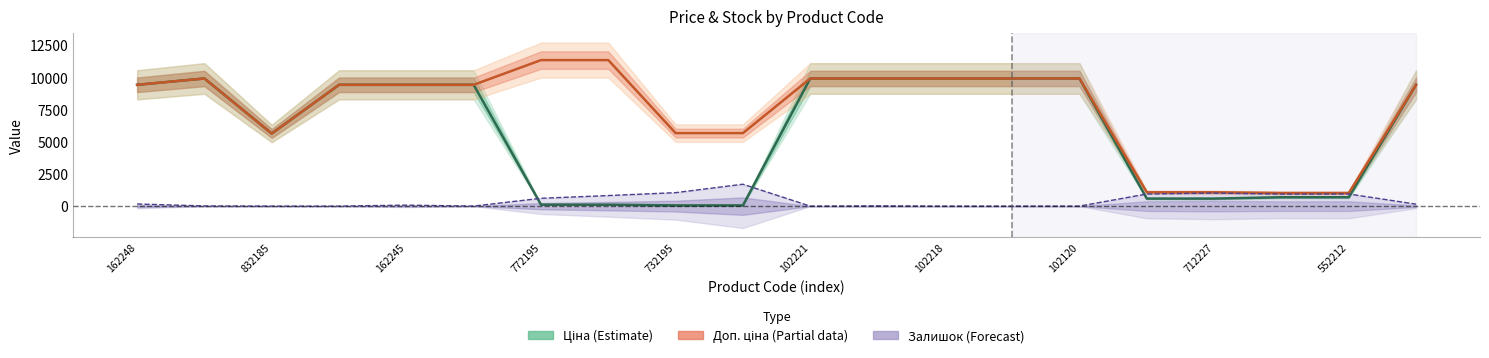

Between 162245 and 11, which is larger?

11